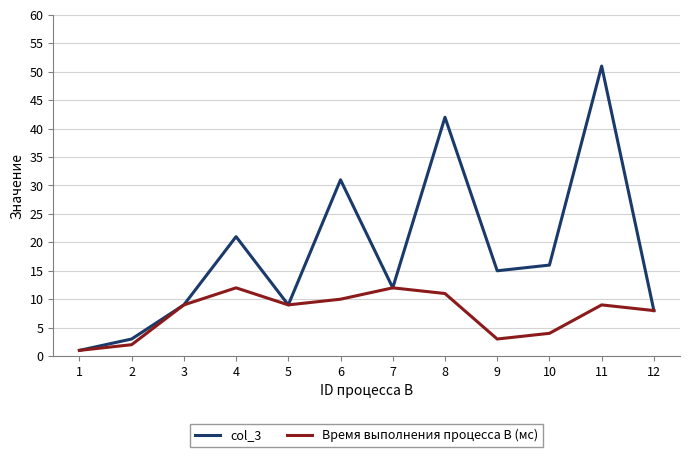

Reading left to right, extract all data points from this chart.

col_3: 1=1	2=3	3=9	4=21	5=9	6=31	7=12	8=42	9=15	10=16	11=51	12=8
Время выполнения процесса B (мс): 1=1	2=2	3=9	4=12	5=9	6=10	7=12	8=11	9=3	10=4	11=9	12=8